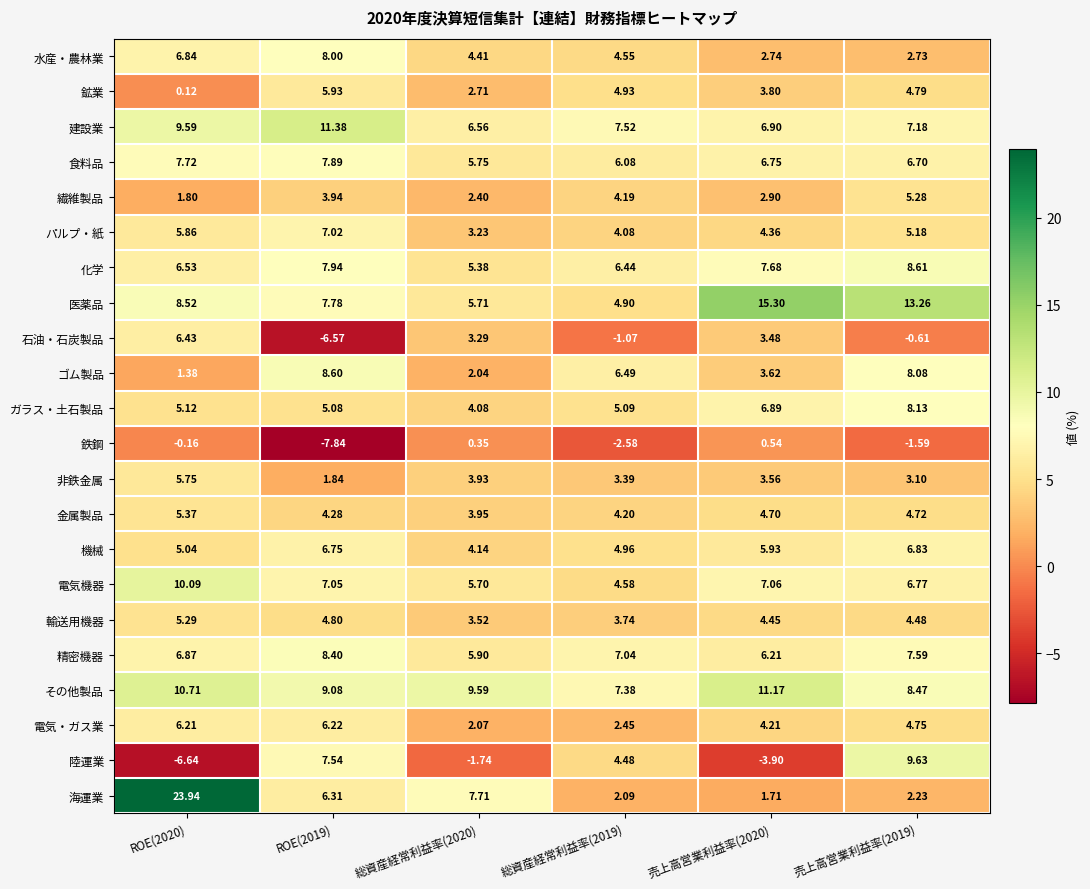

What is the greatest value displayed?

23.9